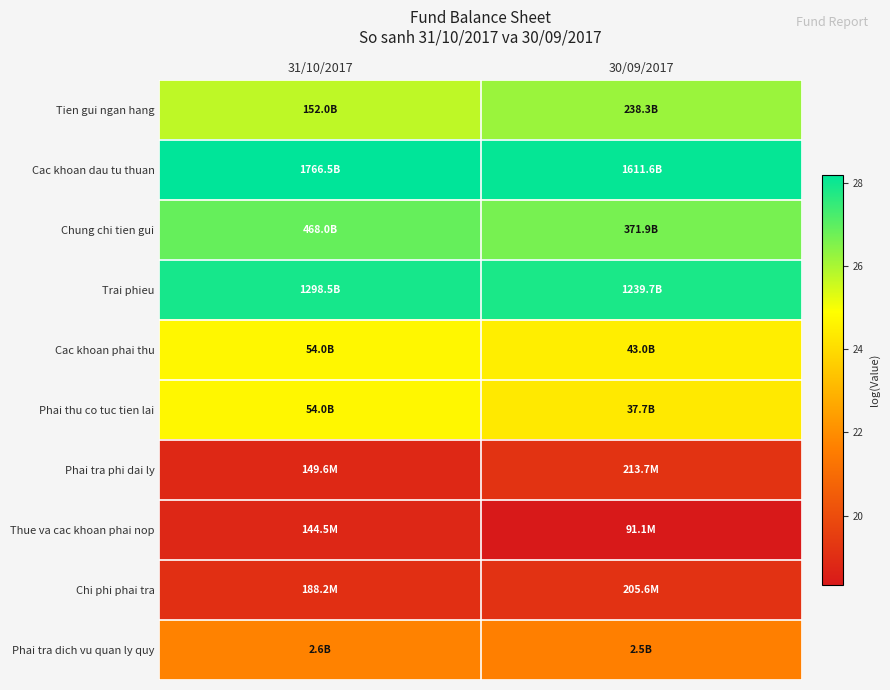

Rank the series at 30/09/2017 from highest to lowest value.

Cac khoan dau tu thuan, Trai phieu, Chung chi tien gui, Tien gui ngan hang, Cac khoan phai thu, Phai thu co tuc tien lai, Phai tra dich vu quan ly quy, Phai tra phi dai ly, Chi phi phai tra, Thue va cac khoan phai nop